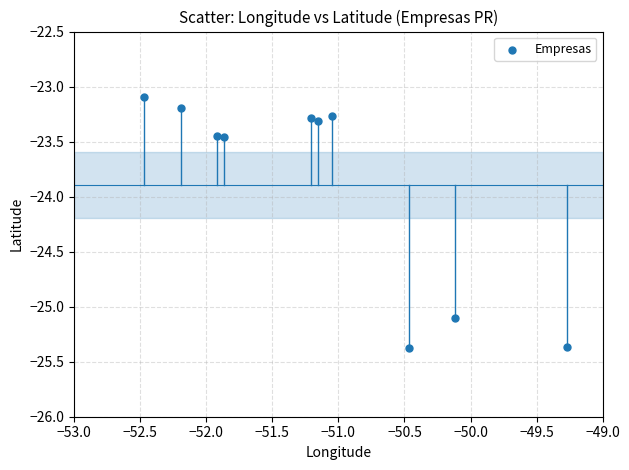

What is the average Y value?

-23.9